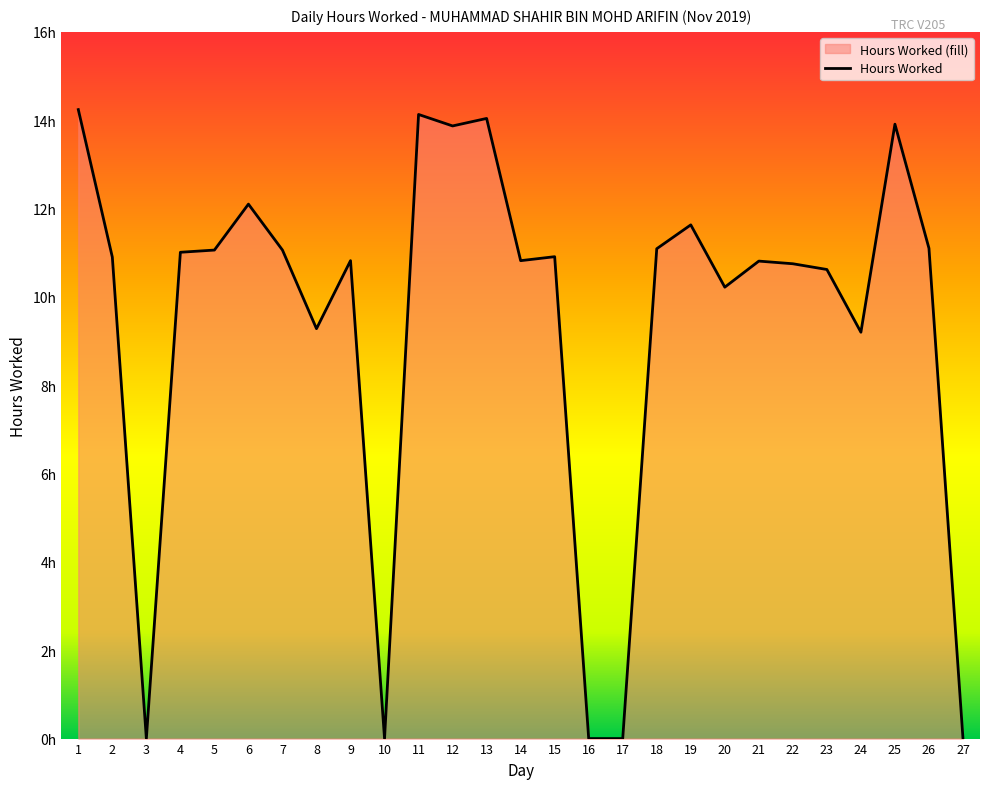

True or false: the data shows 8.4 at 12.

False